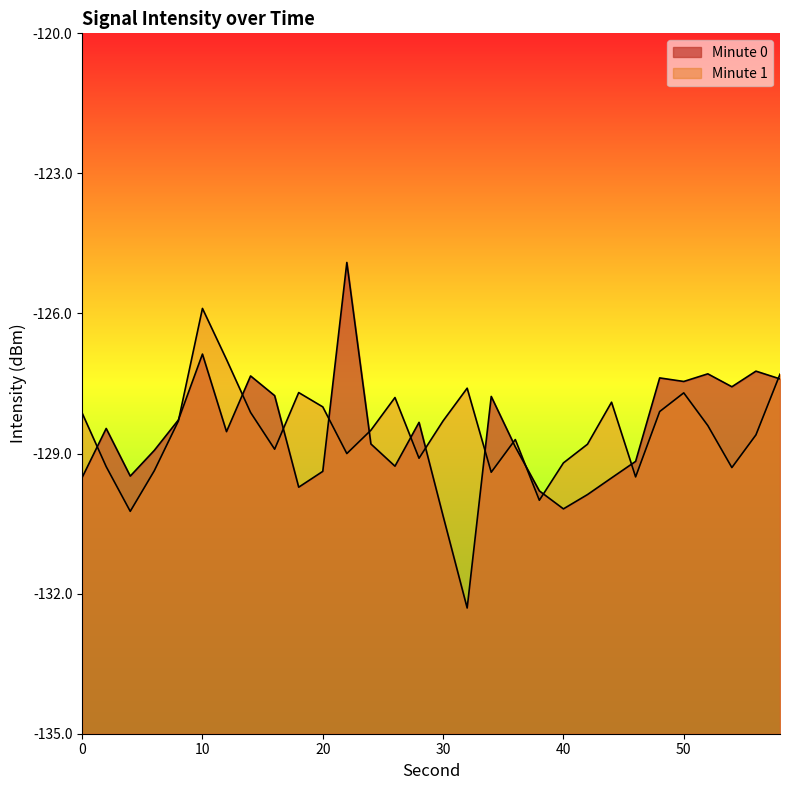

List the series in order of their peak value, highest first.

Minute 0, Minute 1